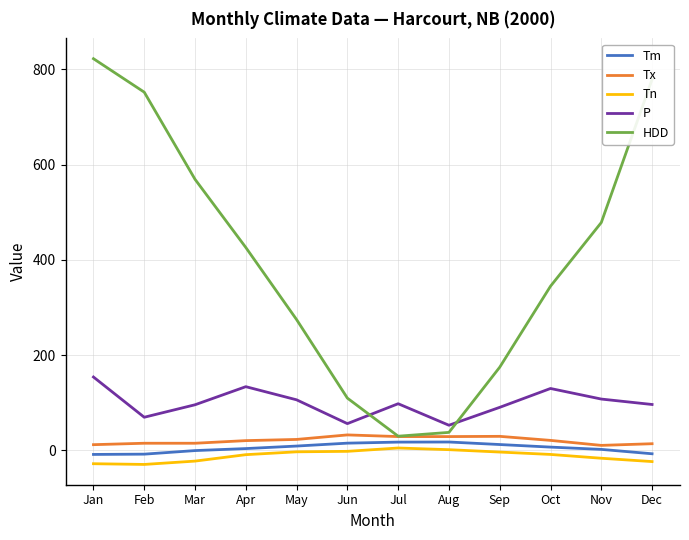

Between Sep and Dec, which series saw the biggest shift?

HDD